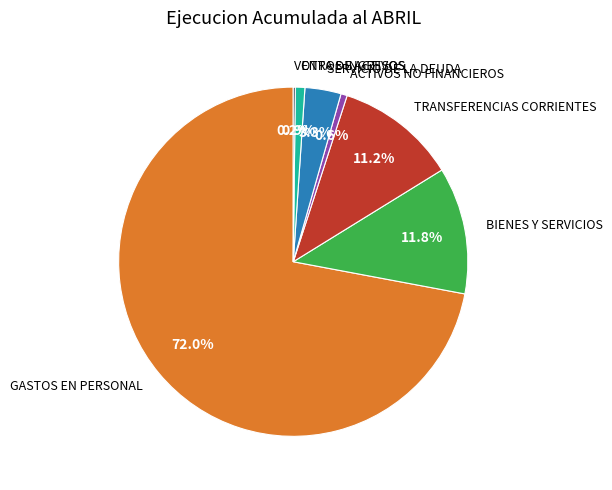

Which category has the biggest portion of the pie?

GASTOS EN PERSONAL